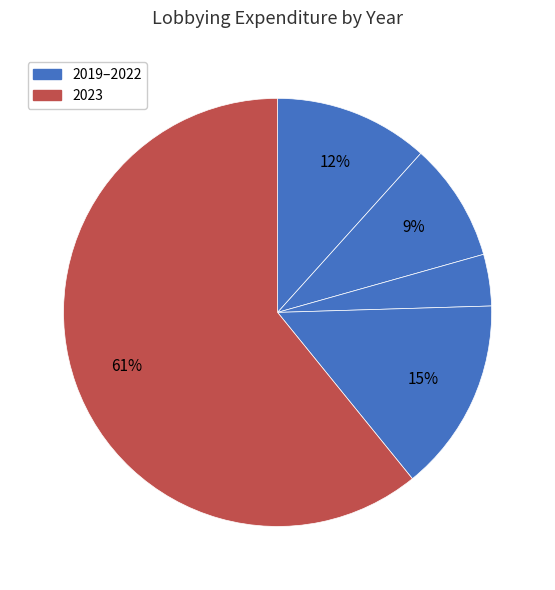

Is there any slice that represents more than half of the pie?

Yes